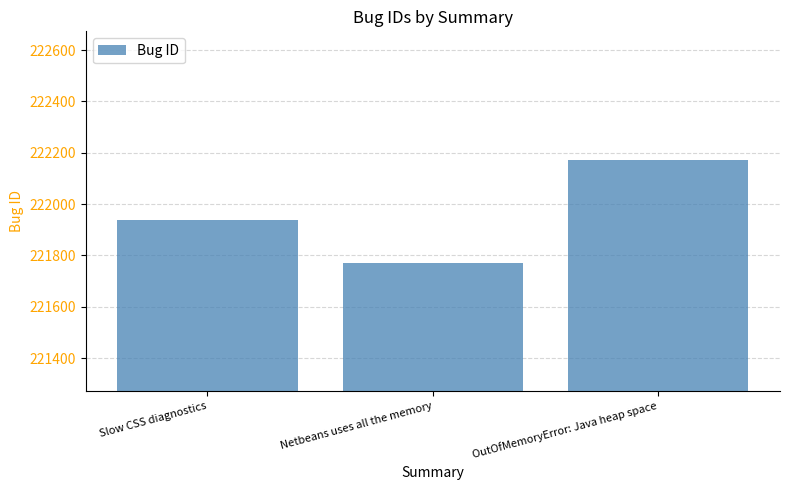

What is the maximum value shown in the chart?

222173